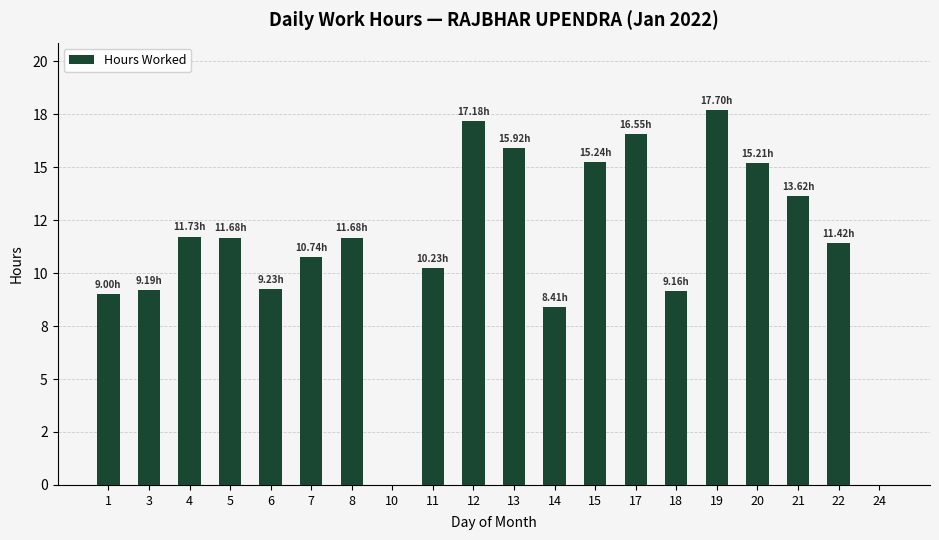

What is the sum of all values?

223.9